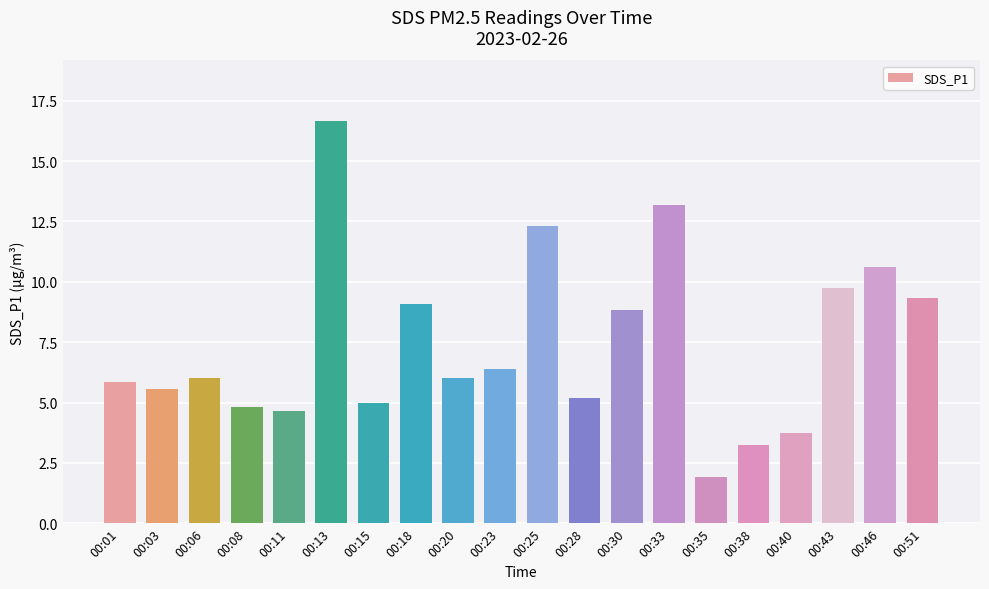

What is the average value?

7.4